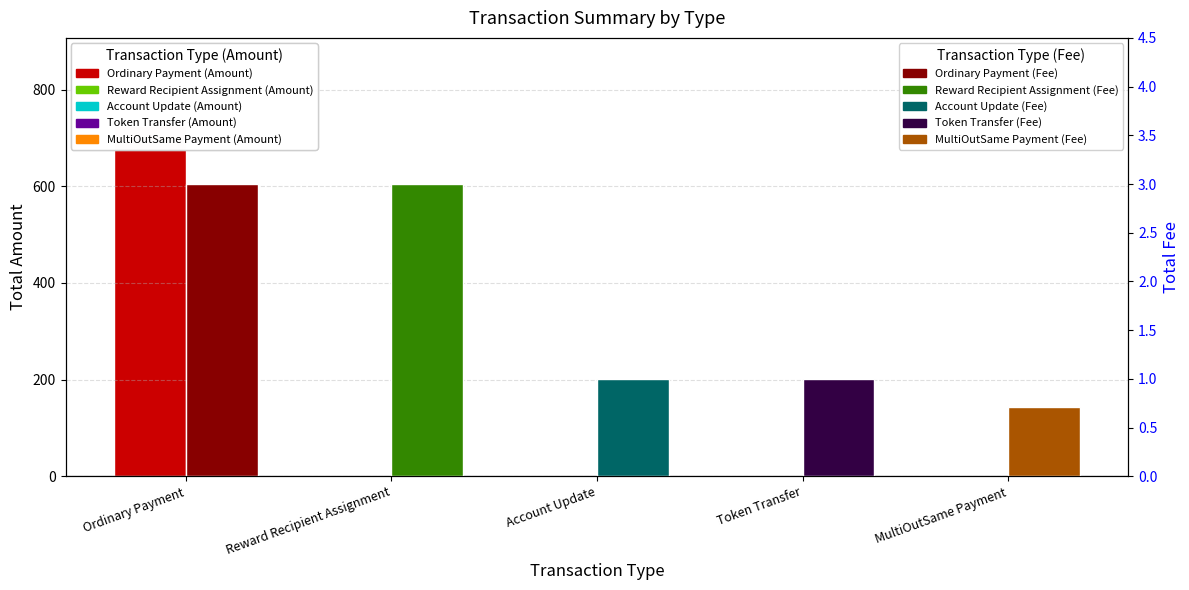

What position from the left is Ordinary Payment?

1